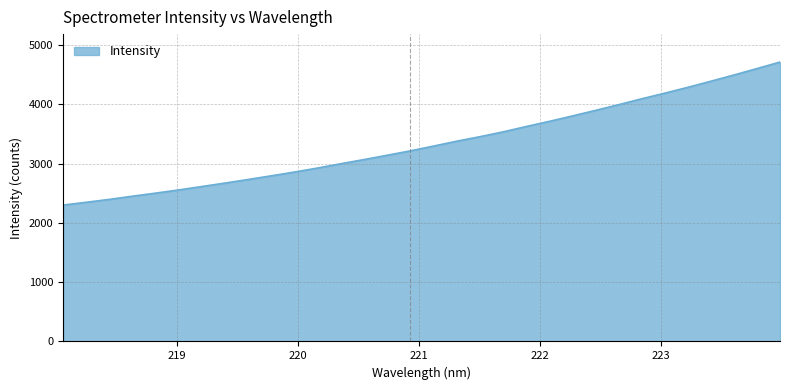

How many lines are shown in the chart?

1